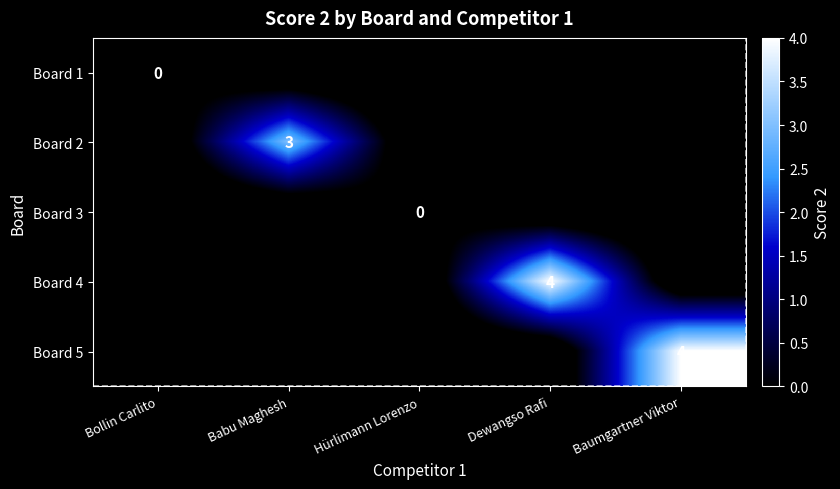

True or false: Board 2 has a value of 3 at Babu Maghesh.

True